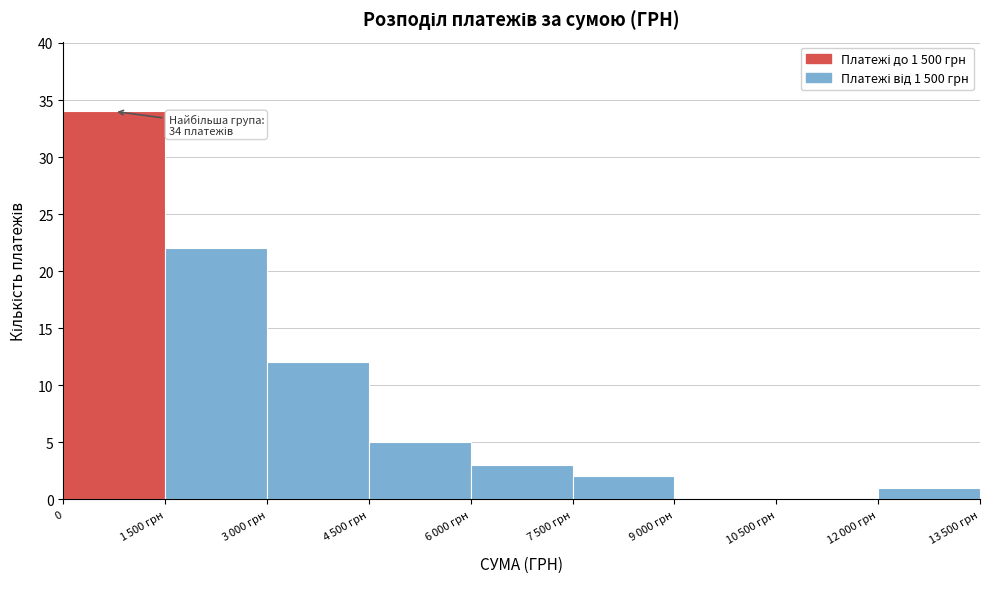

What is the greatest value displayed?

34